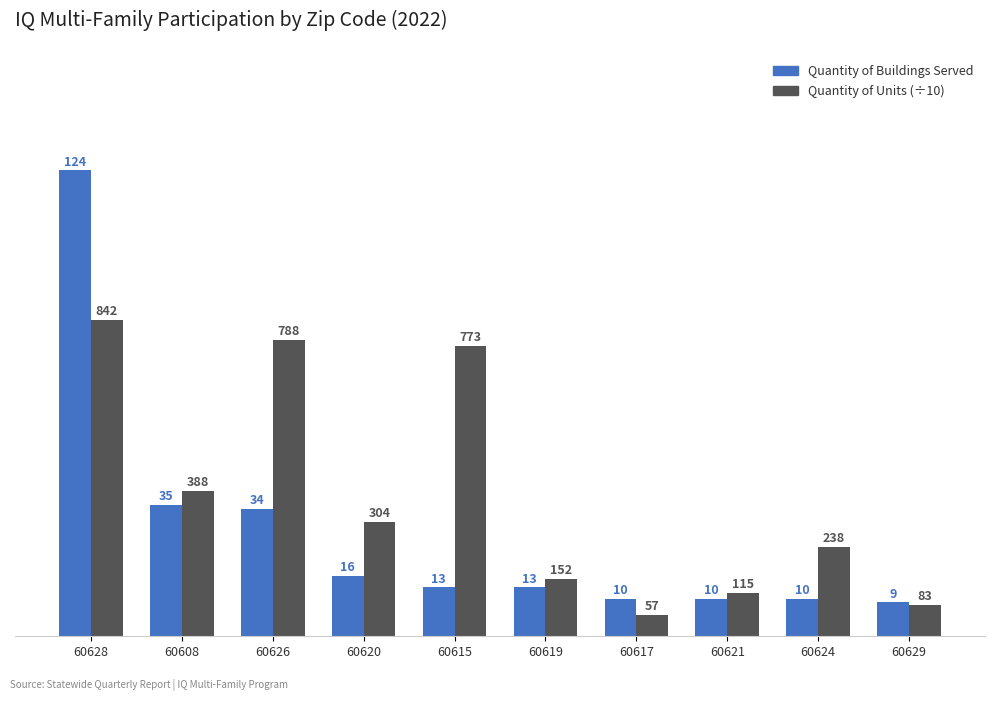

Which series has the largest range (max minus min)?

Quantity of Buildings Served